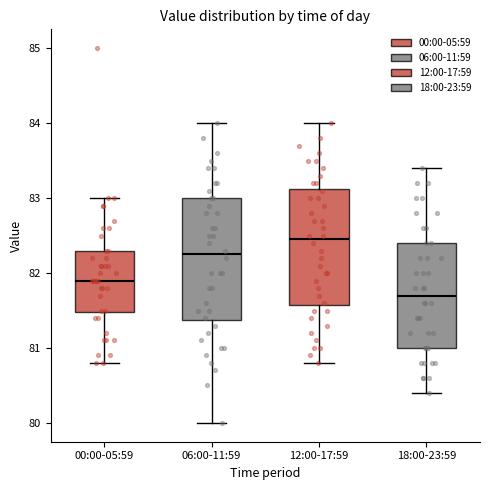

Reading left to right, transcribe this box plot: for each box, give where its median line is, the range the box spans, and where its two whiskers end, as read against the y-axis. The values are not printed on the chart, so give them approximately, as read against the axis.

00:00-05:59: median 81.9, box 81.5 to 82.3, whiskers 80.8 to 83.0
06:00-11:59: median 82.3, box 81.4 to 83.0, whiskers 80.0 to 84.0
12:00-17:59: median 82.5, box 81.6 to 83.1, whiskers 80.8 to 84.0
18:00-23:59: median 81.7, box 81.0 to 82.4, whiskers 80.4 to 83.4